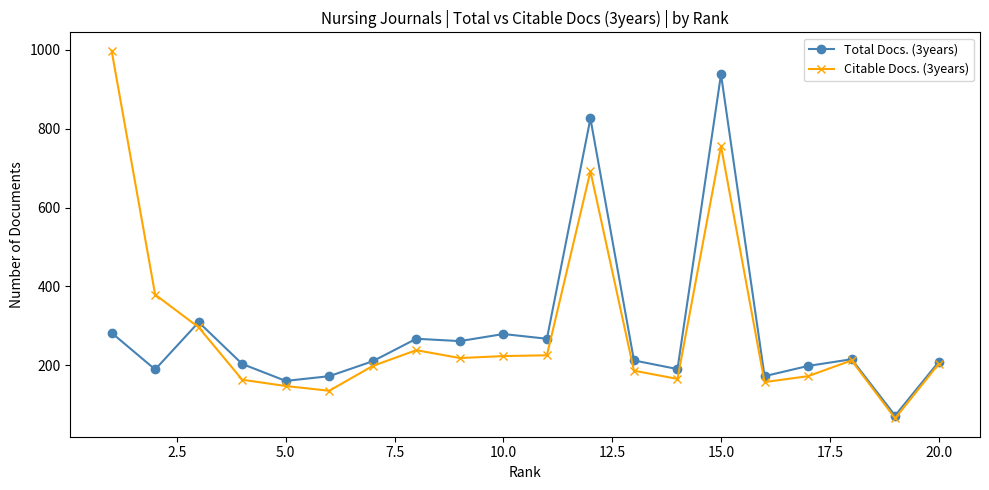

True or false: Citable Docs. (3years) has more than 0 interior local peaks.

True